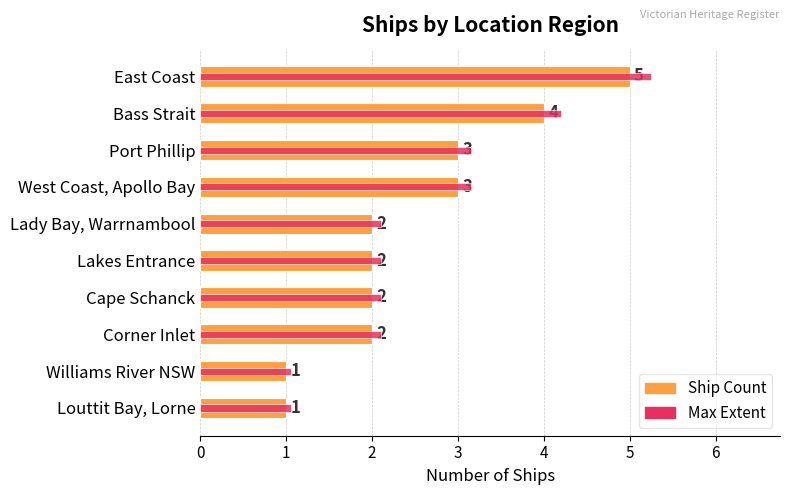

What are all the series names shown in the legend?

Ship Count, Max Extent